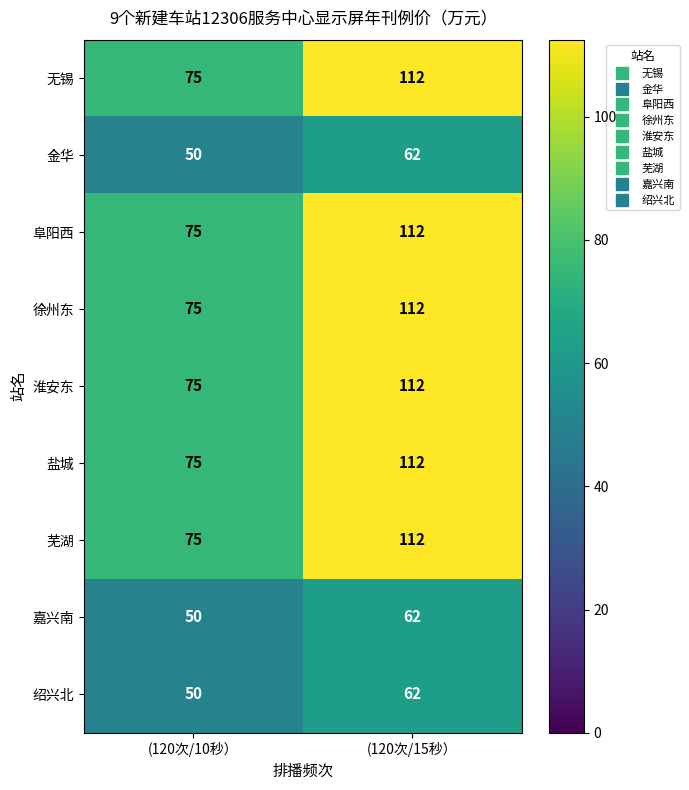

Rank the categories by 盐城 value from lowest to highest.

(120次/10秒）, (120次/15秒）